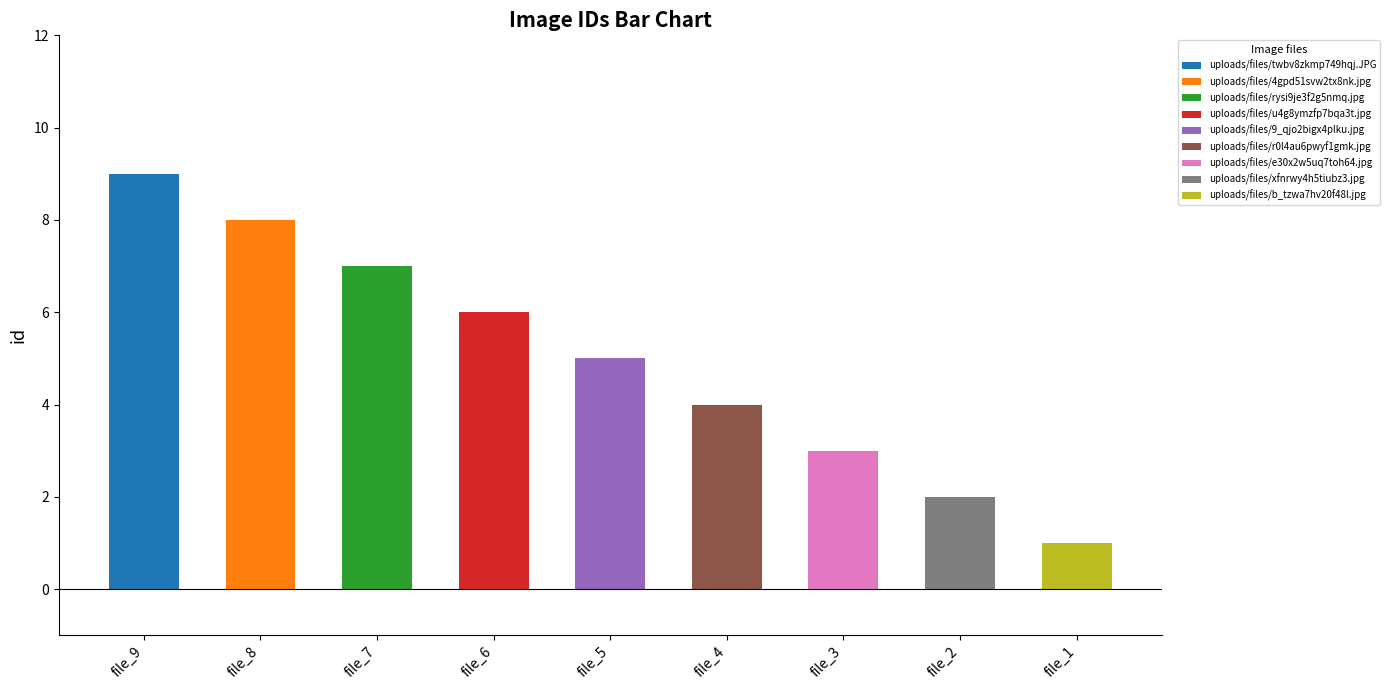

True or false: the data shows 5 at file_3.

False